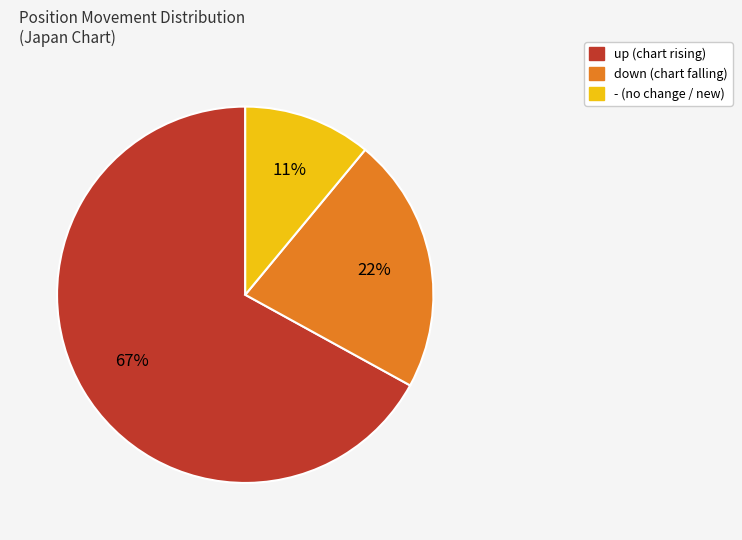

Which category has the biggest portion of the pie?

up